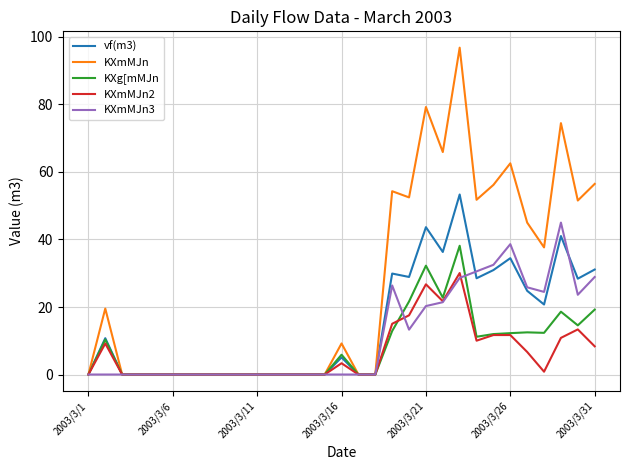

Which series has the largest total across all categories?

KXmMJn